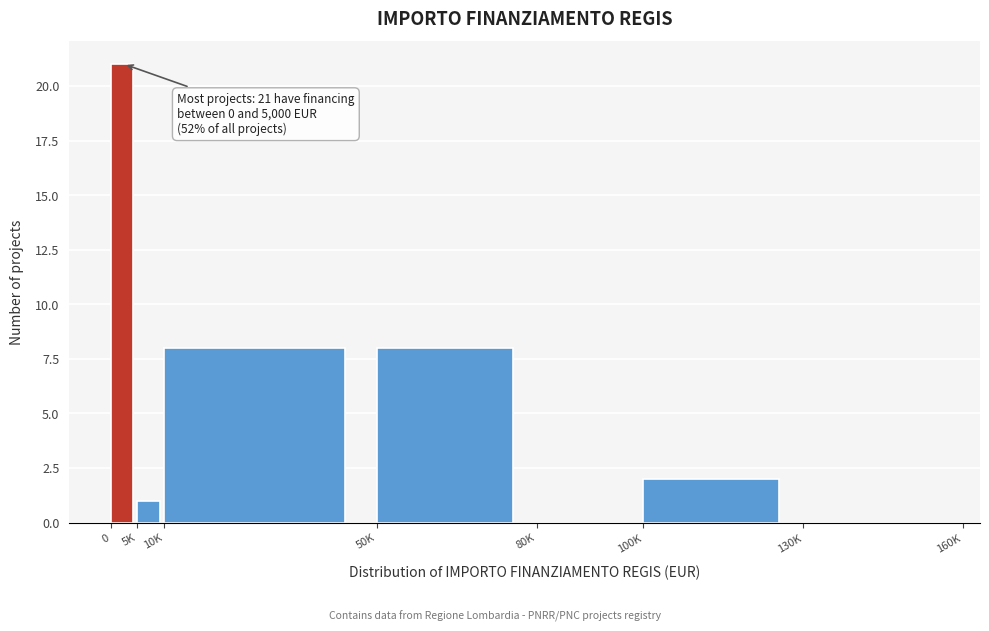

Reading left to right, extract all data points from this chart.

0=21	5K=1	10K=8	50K=8	80K=0	100K=2	130K=0